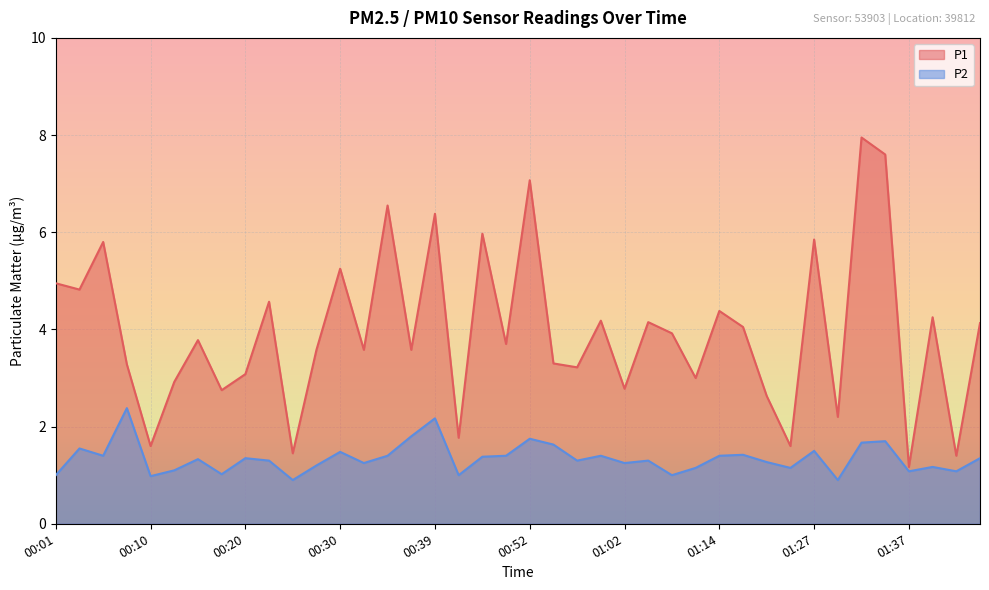

True or false: P1 has a value of 3.6 at 00:32.

True